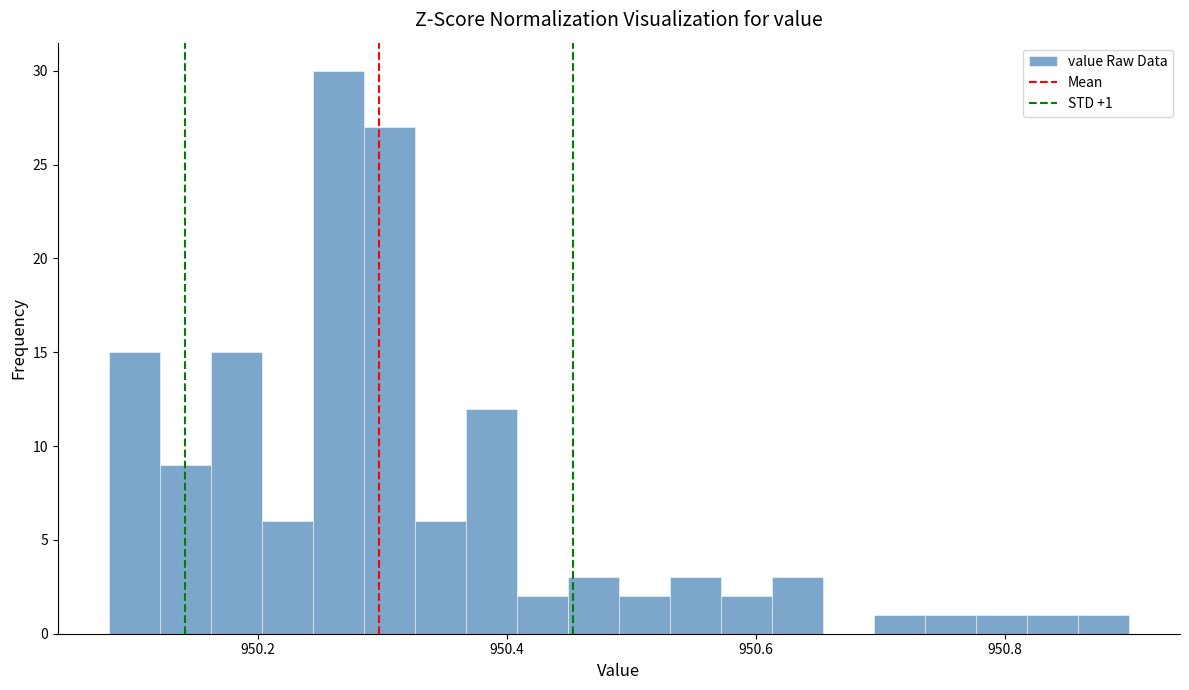

Read against the x-axis, roughly where is the centre of the tallest bar?

950.26